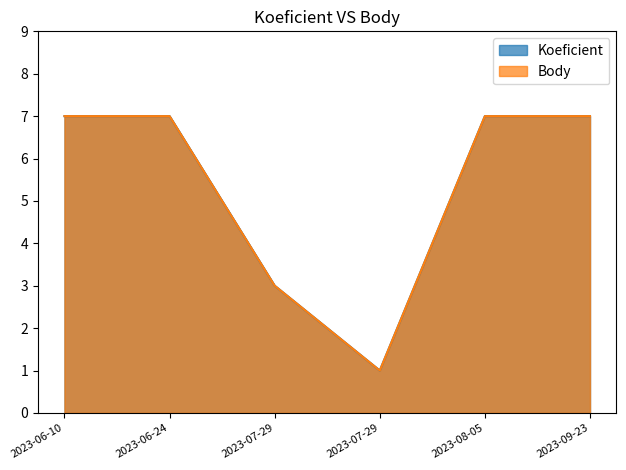

Between 2023-07-29 and 2023-09-23, which series saw the biggest shift?

Koeficient